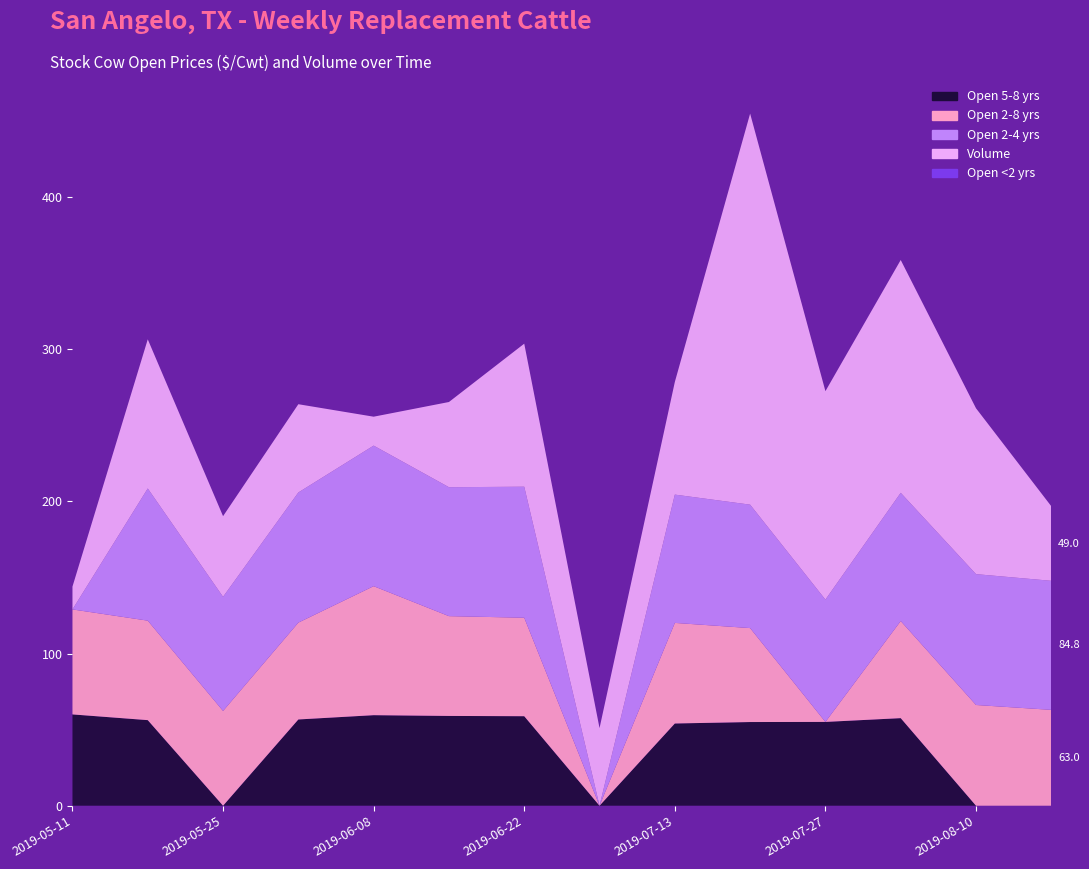

Reading left to right, transcribe all the data shown in this chart.

Volume: 2019-05-11=15.0	2019-05-18=98.0	2019-05-25=53.0	2019-06-01=58.0	2019-06-08=19.0	2019-06-15=56.0	2019-06-22=94.0	2019-06-29=51.0	2019-07-13=74.0	2019-07-20=257.0	2019-07-27=137.0	2019-08-03=153.0	2019-08-10=109.0	2019-08-24=49.0
Open <2 yrs: 2019-05-11=0.0	2019-05-18=0.0	2019-05-25=0.0	2019-06-01=0.0	2019-06-08=0.0	2019-06-15=0.0	2019-06-22=0.0	2019-06-29=0.0	2019-07-13=0.0	2019-07-20=0.0	2019-07-27=0.0	2019-08-03=0.0	2019-08-10=0.0	2019-08-24=0.0
Open 2-4 yrs: 2019-05-11=0.0	2019-05-18=86.9	2019-05-25=75.0	2019-06-01=85.5	2019-06-08=92.4	2019-06-15=84.7	2019-06-22=86.1	2019-06-29=0.0	2019-07-13=84.3	2019-07-20=81.1	2019-07-27=80.4	2019-08-03=84.3	2019-08-10=86.0	2019-08-24=84.8
Open 2-8 yrs: 2019-05-11=69.0	2019-05-18=65.4	2019-05-25=62.3	2019-06-01=63.6	2019-06-08=84.8	2019-06-15=65.6	2019-06-22=64.7	2019-06-29=0.0	2019-07-13=66.1	2019-07-20=61.7	2019-07-27=0.0	2019-08-03=63.8	2019-08-10=66.2	2019-08-24=63.0
Open 5-8 yrs: 2019-05-11=60.0	2019-05-18=56.2	2019-05-25=0.0	2019-06-01=56.7	2019-06-08=59.5	2019-06-15=59.0	2019-06-22=58.8	2019-06-29=0.0	2019-07-13=54.0	2019-07-20=55.0	2019-07-27=55.1	2019-08-03=57.5	2019-08-10=0.0	2019-08-24=0.0